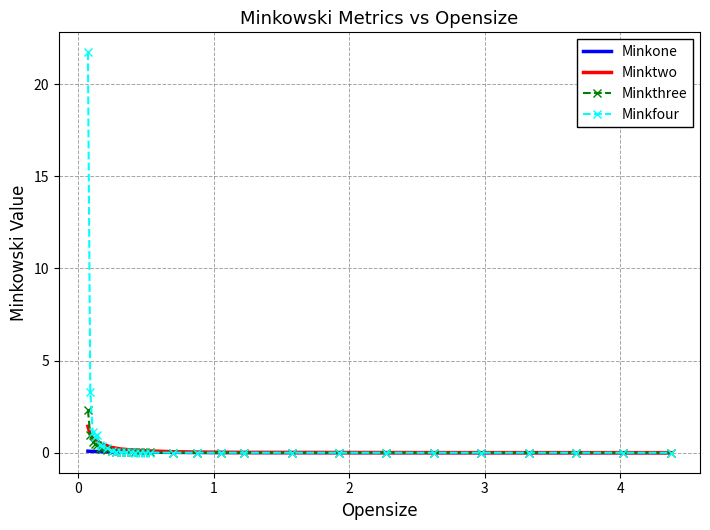

What is the maximum value shown in the chart?

21.7